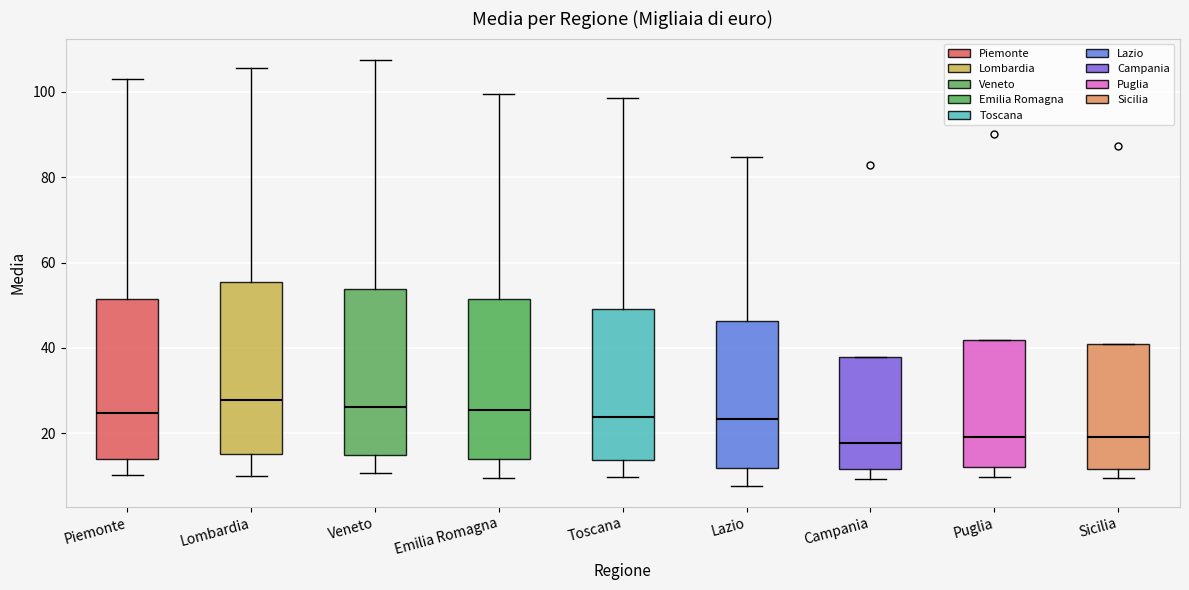

Reading left to right, read every box against the y-axis: the position of its median line, the range the box covers, and the ends of its whiskers. The values are not printed on the chart, so give them approximately, as read against the axis.

Piemonte: median 24, box 14 to 52, whiskers 10 to 104
Lombardia: median 28, box 16 to 56, whiskers 10 to 106
Veneto: median 26, box 14 to 54, whiskers 10 to 108
Emilia Romagna: median 26, box 14 to 52, whiskers 10 to 100
Toscana: median 24, box 14 to 50, whiskers 10 to 98
Lazio: median 24, box 12 to 46, whiskers 8 to 84
Campania: median 18, box 12 to 38, whiskers 10 to 38
Puglia: median 20, box 12 to 42, whiskers 10 to 42
Sicilia: median 20, box 12 to 40, whiskers 10 to 40